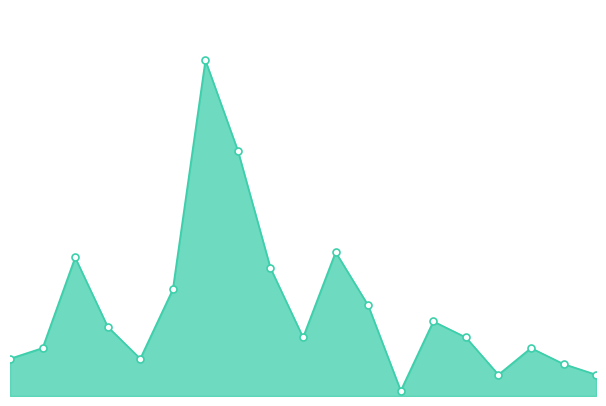

Does the chart have visible grid lines?

No